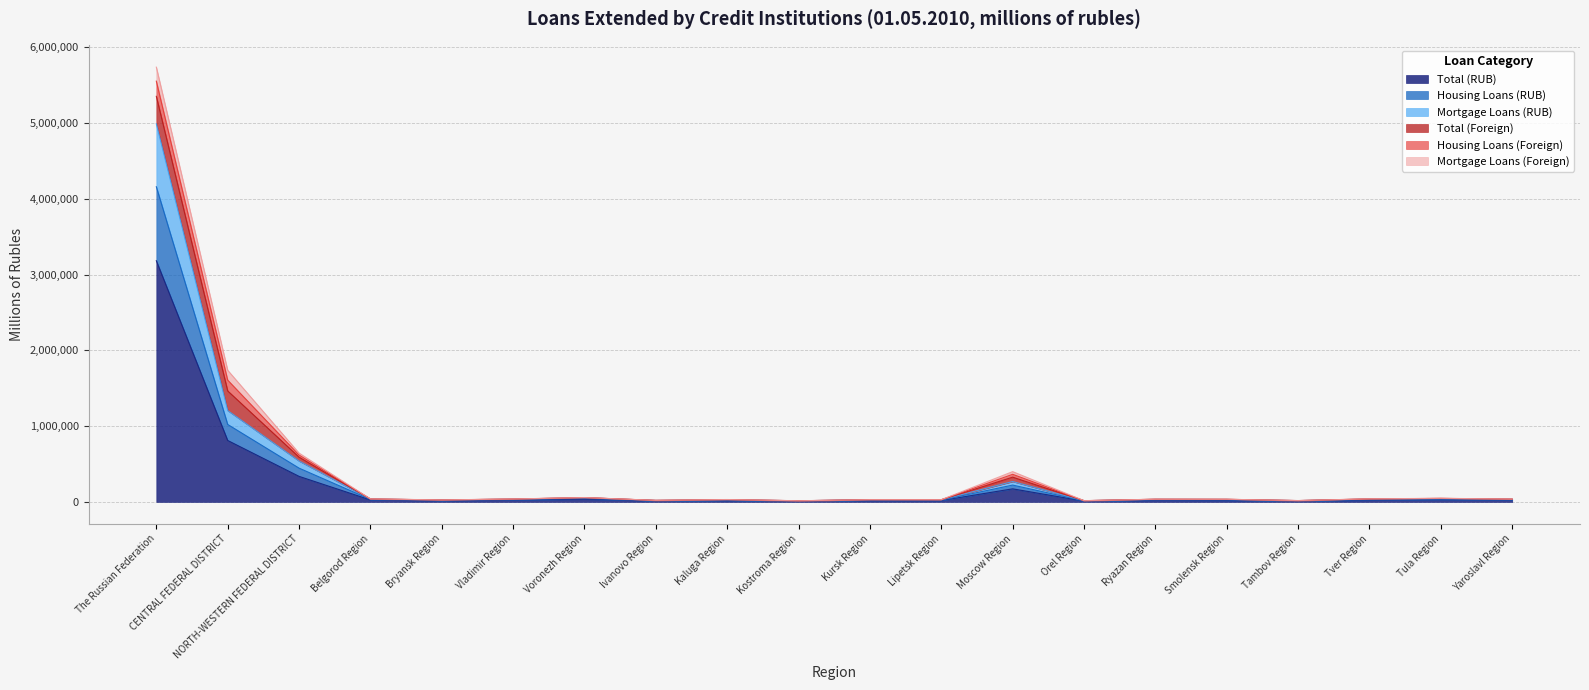

At which label does Housing Loans (RUB) first exceed 35313?

The Russian Federation